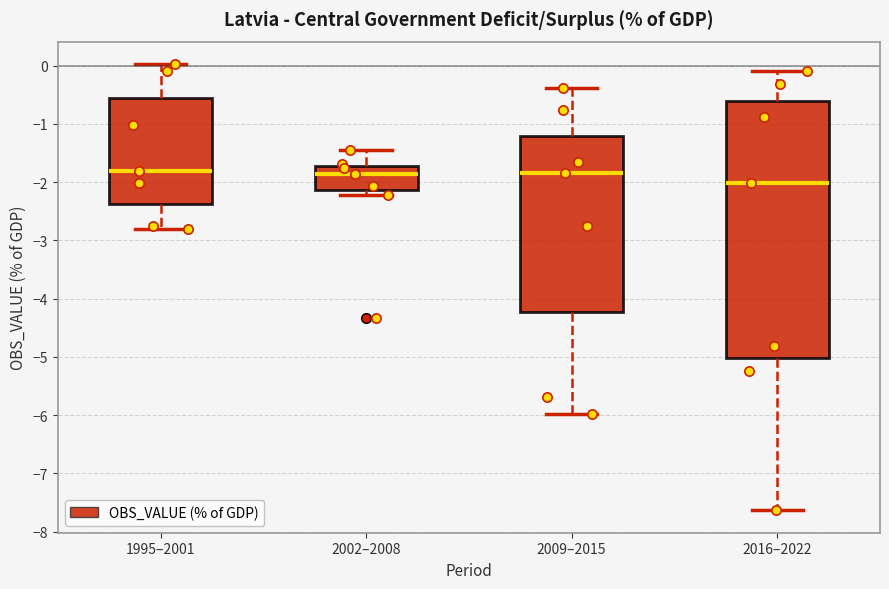

Where is the upper edge of the box for 2002–2008 on the y-axis? The values are not printed on the chart, so give them approximately, as read against the axis.

-1.7